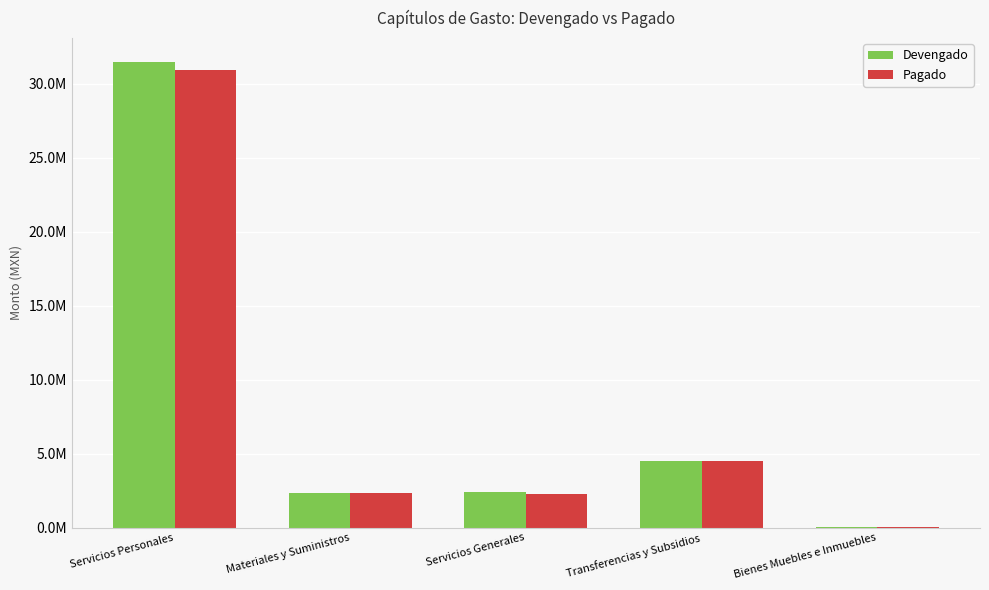

Reading right to left, what are all the values shown in this chart?

Devengado: Bienes Muebles e Inmuebles=59280.5	Transferencias y Subsidios=4473527.9	Servicios Generales=2374995.6	Materiales y Suministros=2343244.5	Servicios Personales=31502028.1
Pagado: Bienes Muebles e Inmuebles=59280.5	Transferencias y Subsidios=4473527.9	Servicios Generales=2271957.6	Materiales y Suministros=2326002.0	Servicios Personales=30913965.3